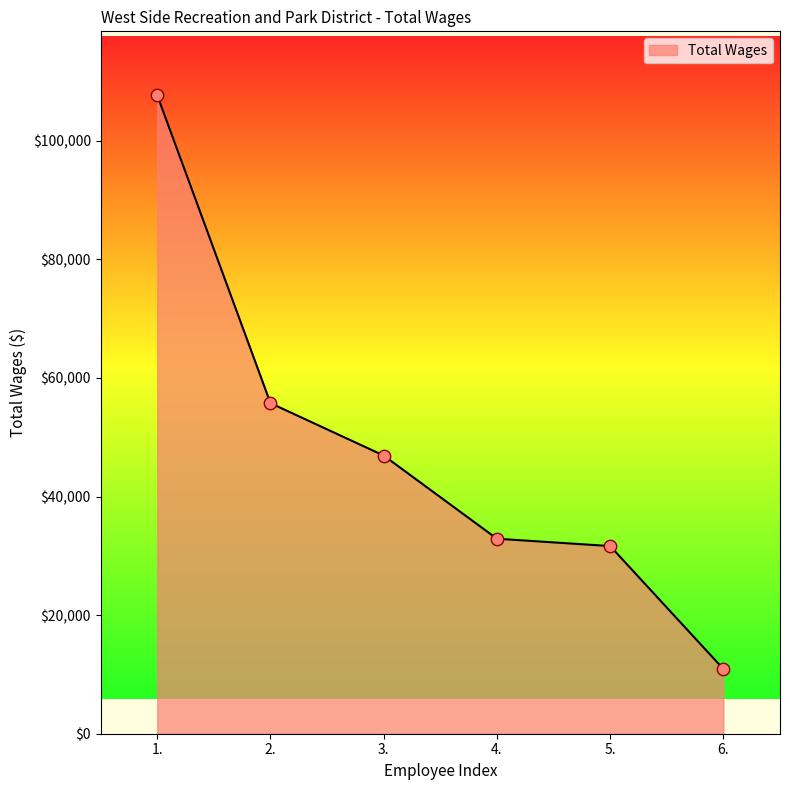

What is the change in value from 3. to 6.?

-35992